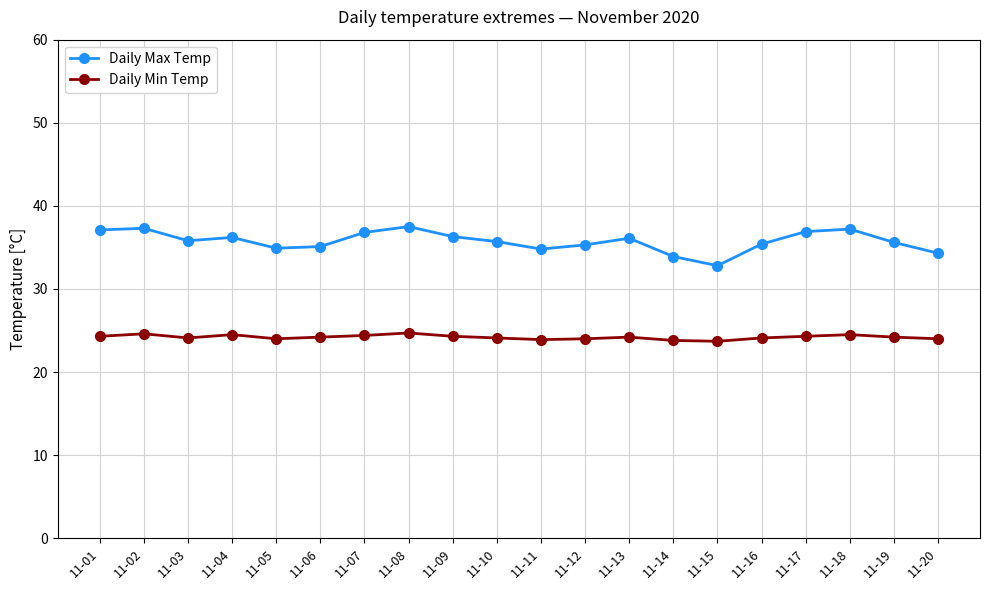

What is the difference between the maximum and second lowest values in the Daily Min Temp series?

0.9